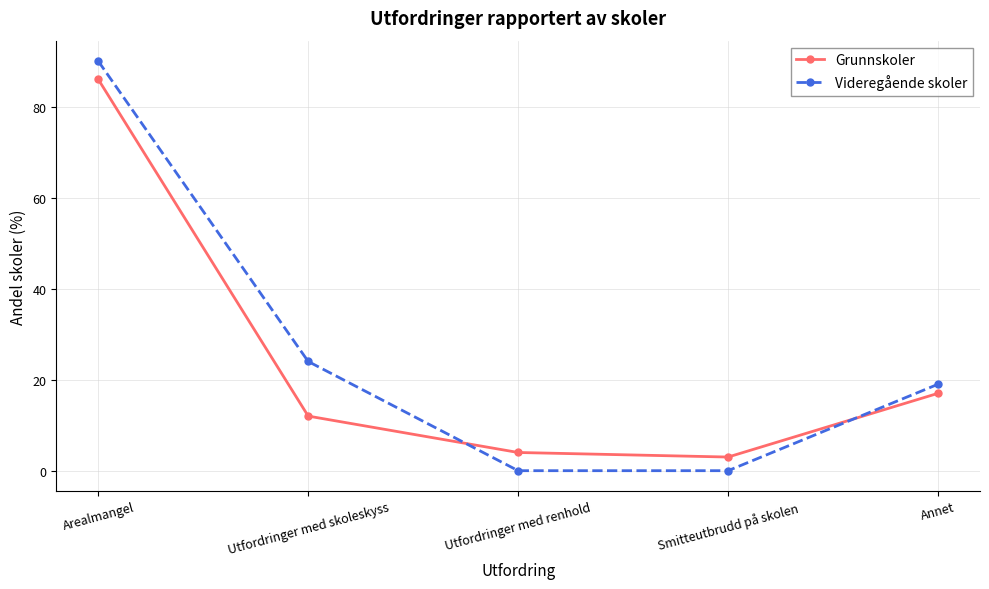

What is the average value of the Videregående skoler series?

27